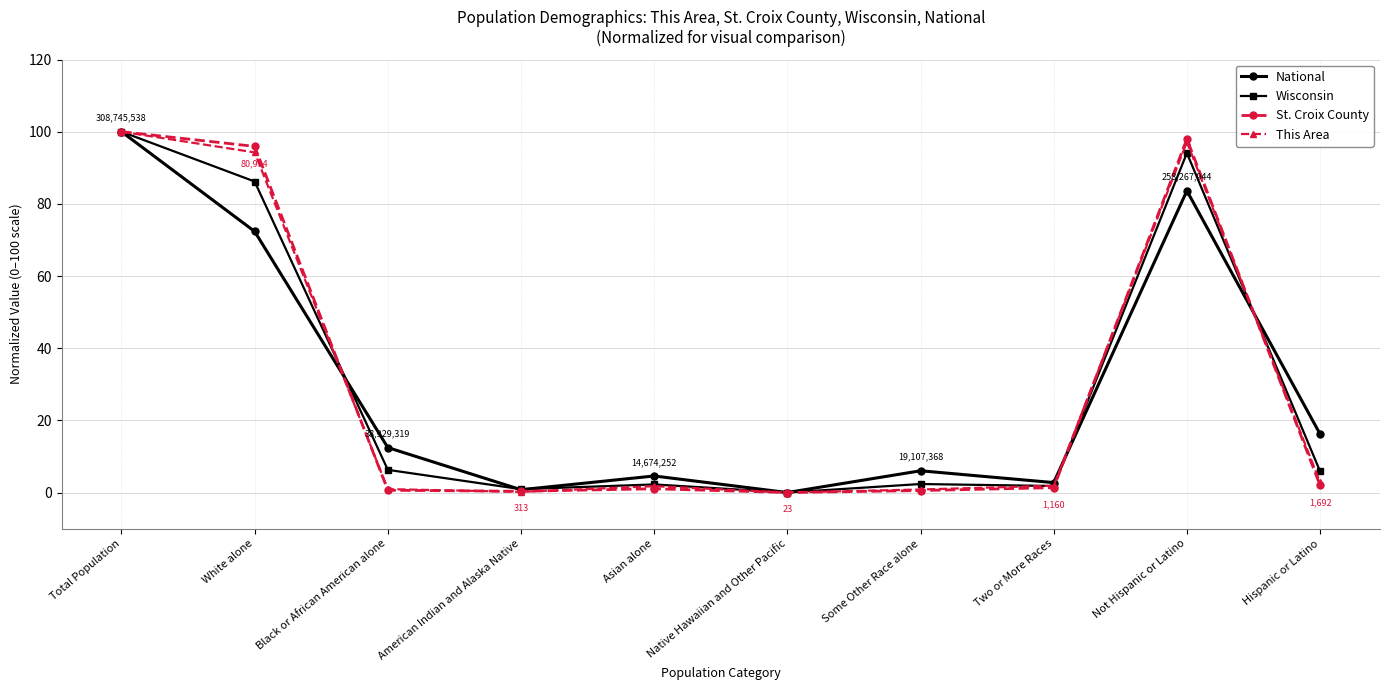

How many values in the Wisconsin series are below 5?

5